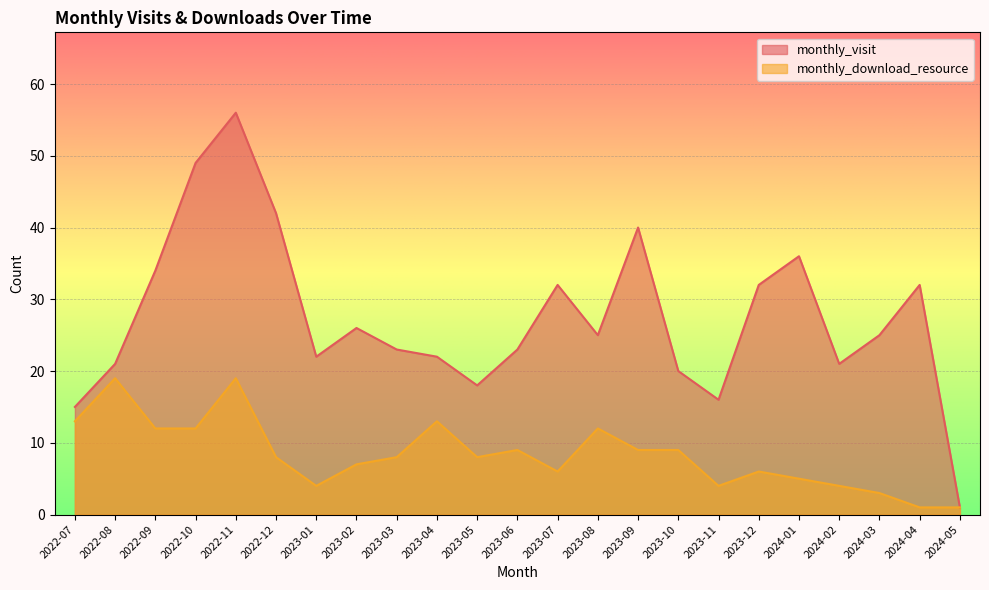

True or false: monthly_download_resource and monthly_visit cross at least once.

False